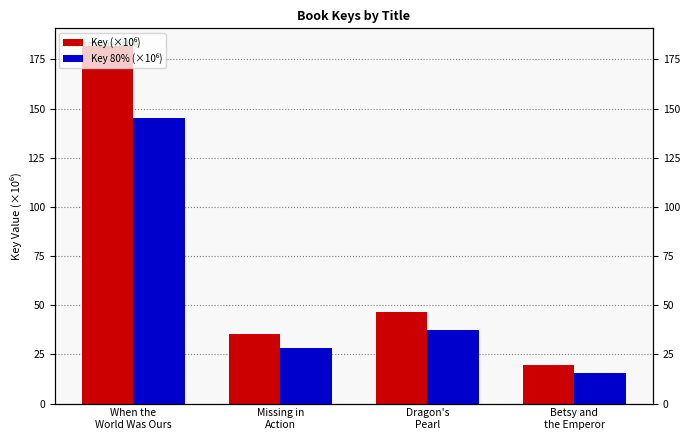

What is the label of the 1st bar from the left?

When the
World Was Ours